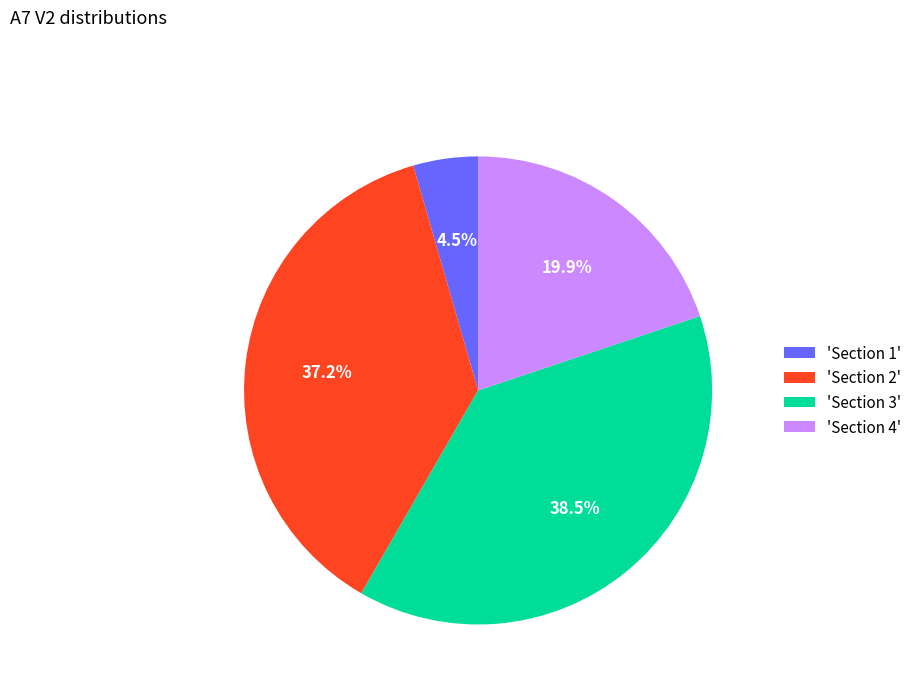

How much of the chart is everything except 'Section 1'?

95.5%